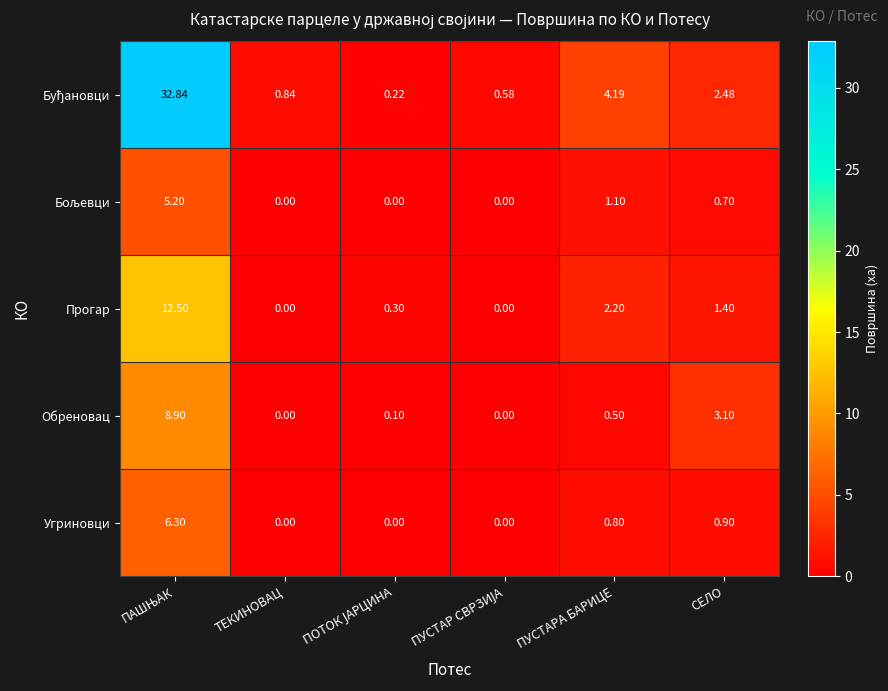

Is the value of Угриновци at ТЕКИНОВАЦ greater than the value of Прогар at ПУСТАРА БАРИЦЕ?

No